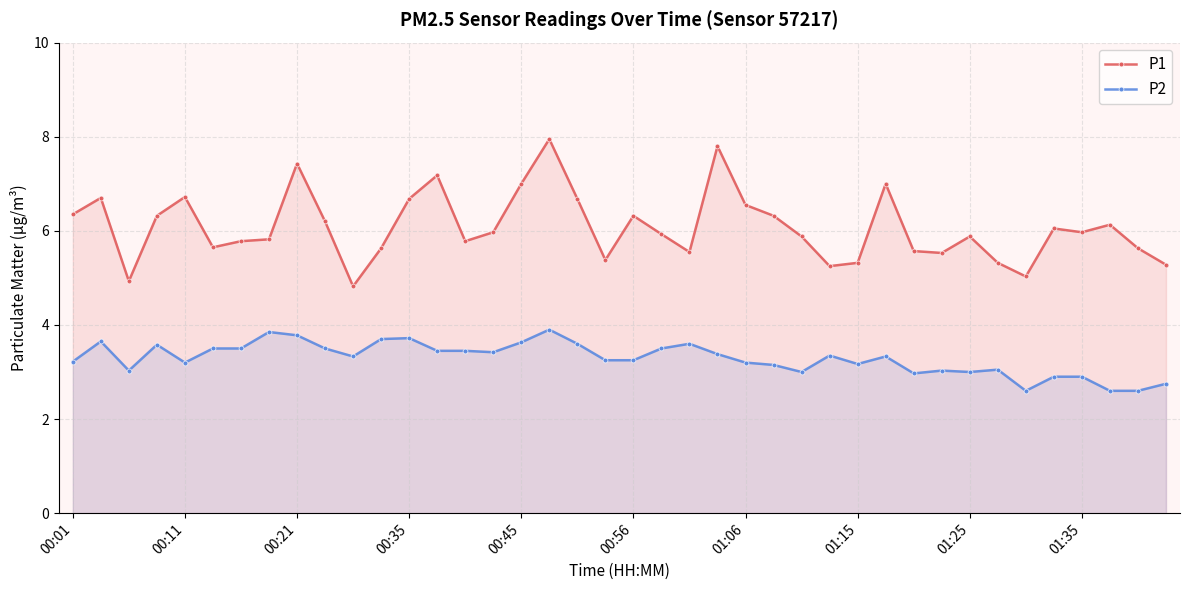

True or false: P2 and P1 intersect in this chart.

False